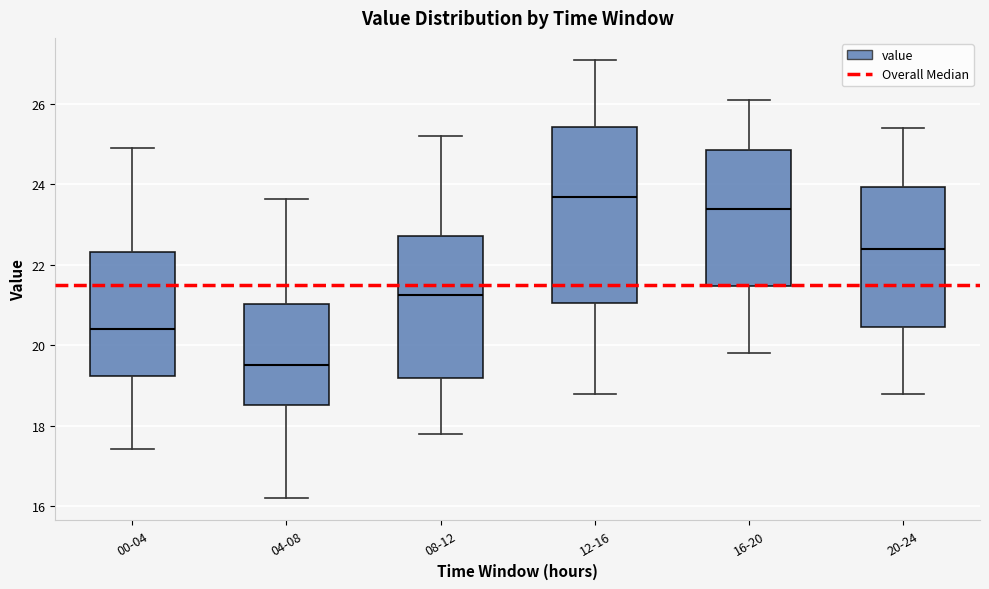

Where does the lower whisker of the box for 20-24 end on the y-axis? The values are not printed on the chart, so give them approximately, as read against the axis.

18.8